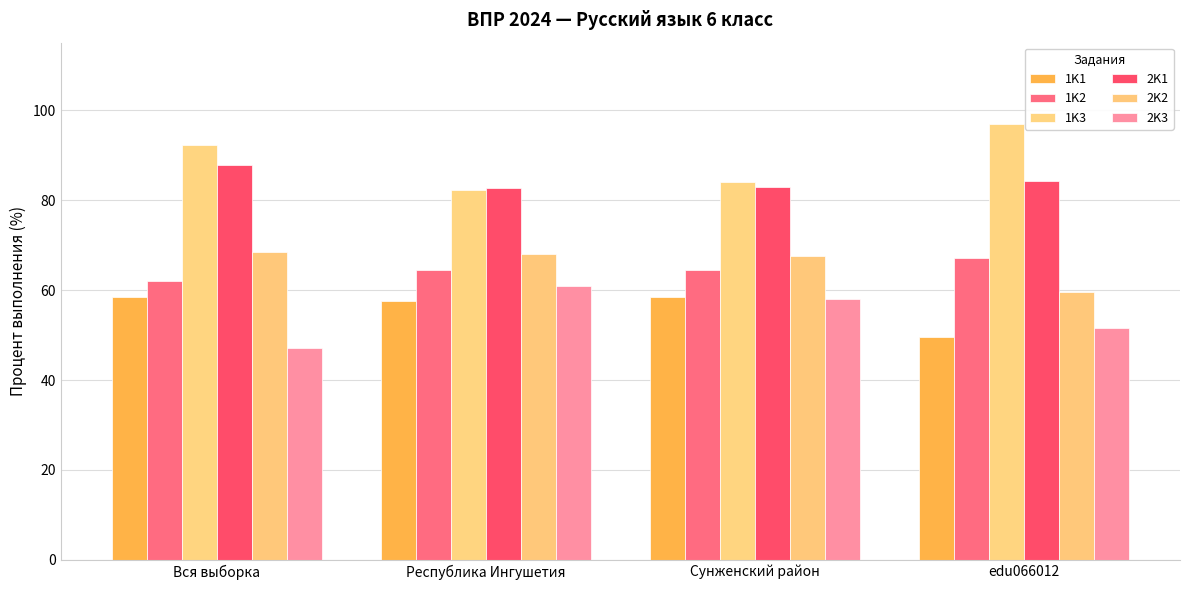

Reading left to right, list all the values displayed in this chart.

1K1: Вся выборка=58.5	Республика Ингушетия=57.7	Сунженский район=58.4	edu066012=49.6
1K2: Вся выборка=62.0	Республика Ингушетия=64.5	Сунженский район=64.3	edu066012=67.2
1K3: Вся выборка=92.2	Республика Ингушетия=82.2	Сунженский район=84.0	edu066012=97.0
2K1: Вся выборка=87.8	Республика Ингушетия=82.7	Сунженский район=82.8	edu066012=84.3
2K2: Вся выборка=68.4	Республика Ингушетия=67.9	Сунженский район=67.5	edu066012=59.6
2K3: Вся выборка=47.1	Республика Ингушетия=61.0	Сунженский район=58.1	edu066012=51.5